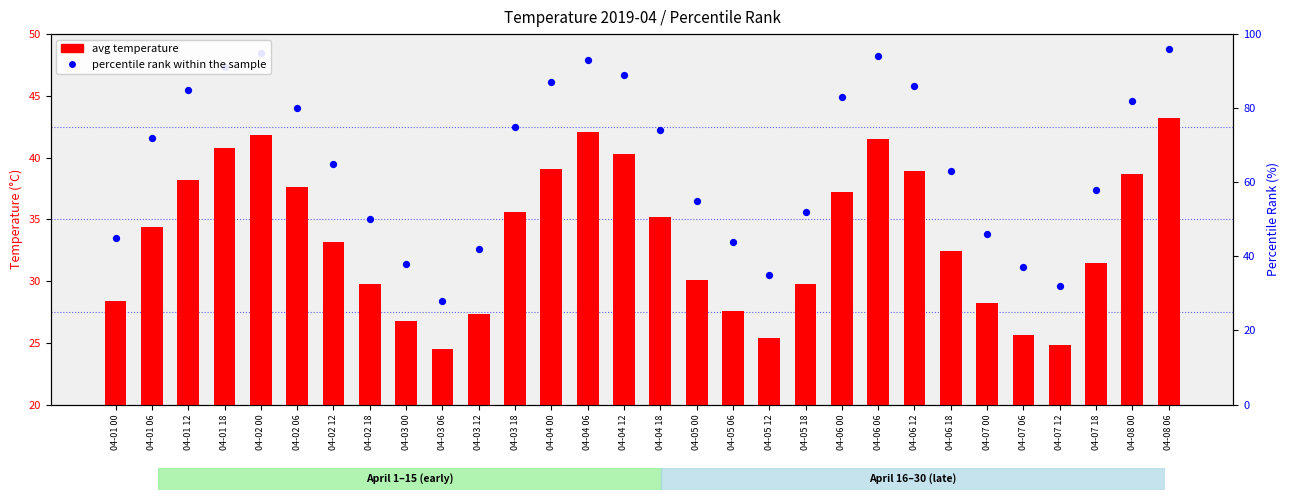

What is the total value across all series at 04-06 00?

82.1